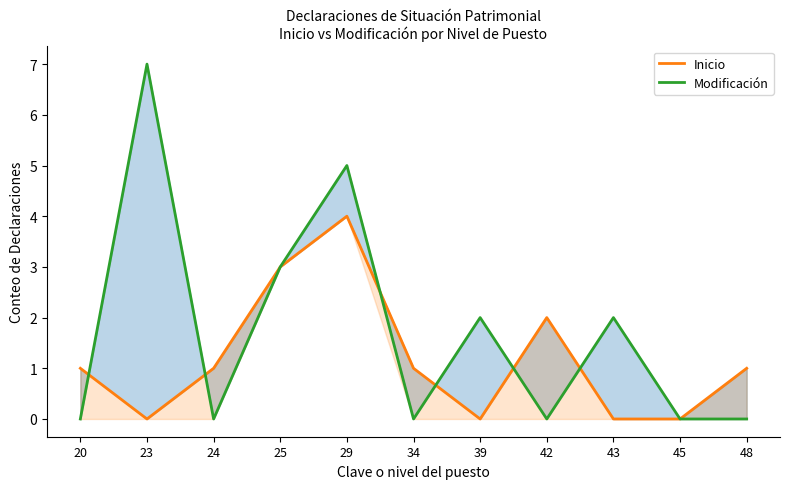

Which series has the largest range (max minus min)?

Modificación